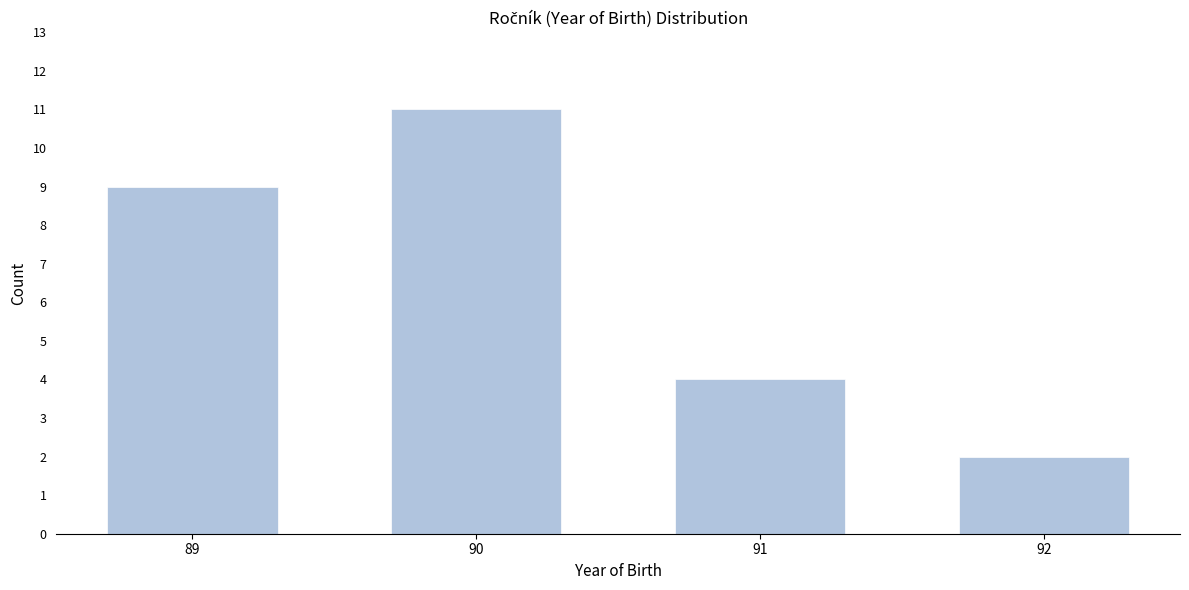

Reading left to right, list all the values displayed in this chart.

9	11	4	2